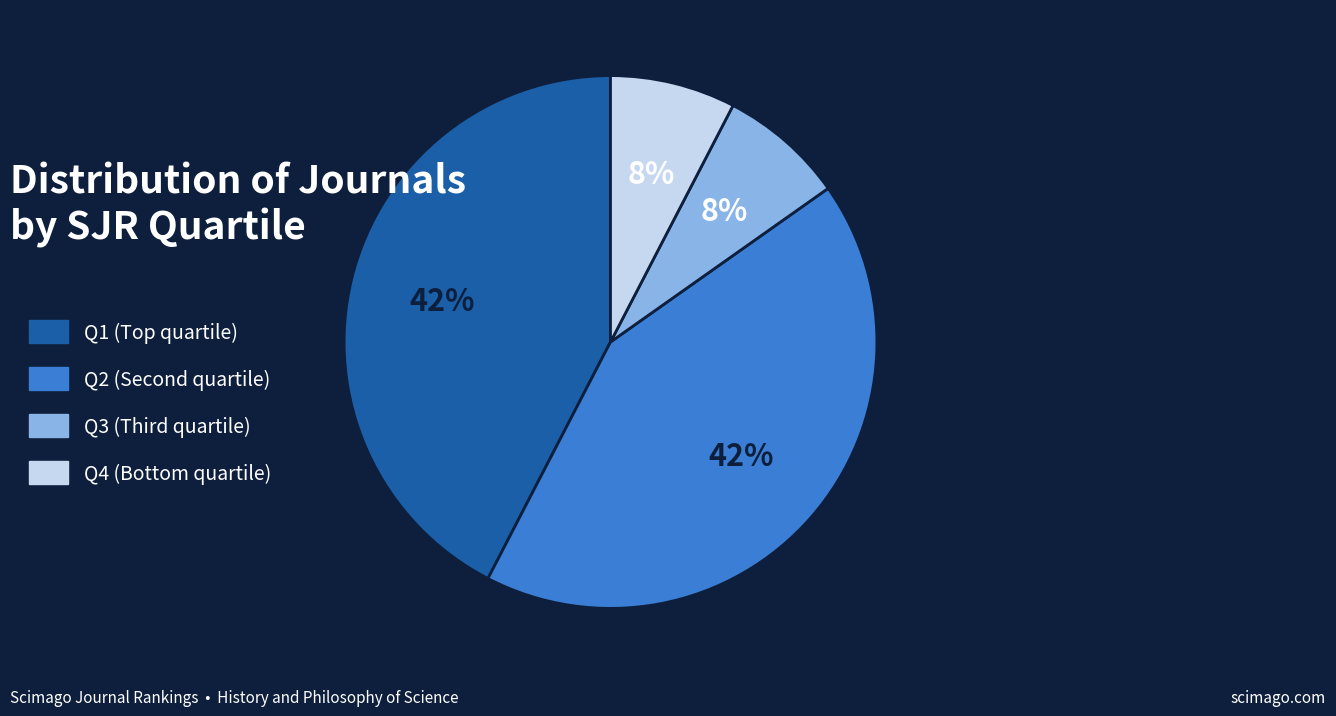

Is there a majority slice in this chart?

No